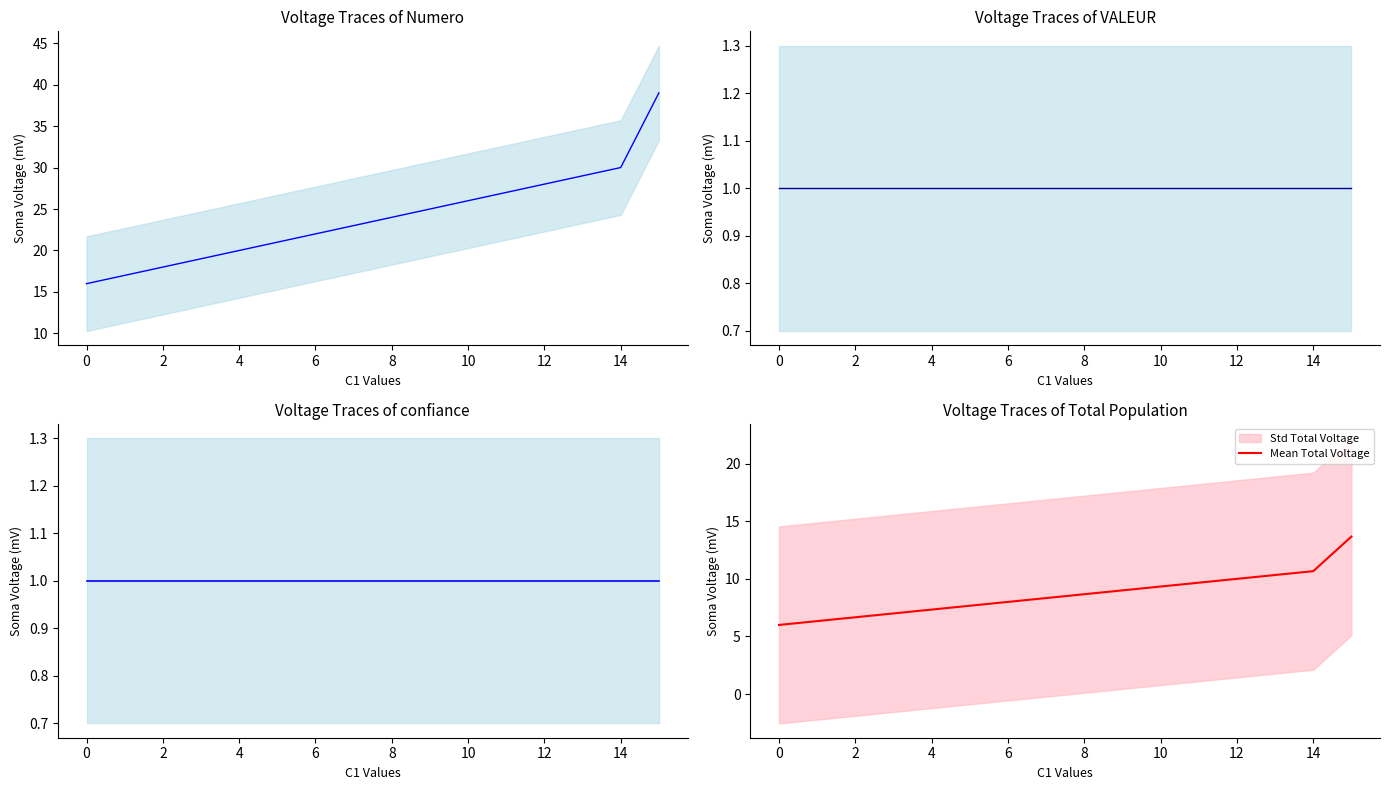

Which series has the widest spread of values?

Numero